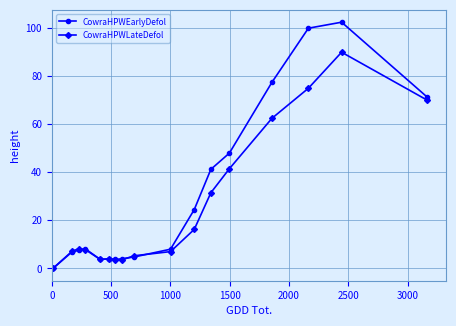

What is the sum of all CowraHPWLateDefol values?

436.9